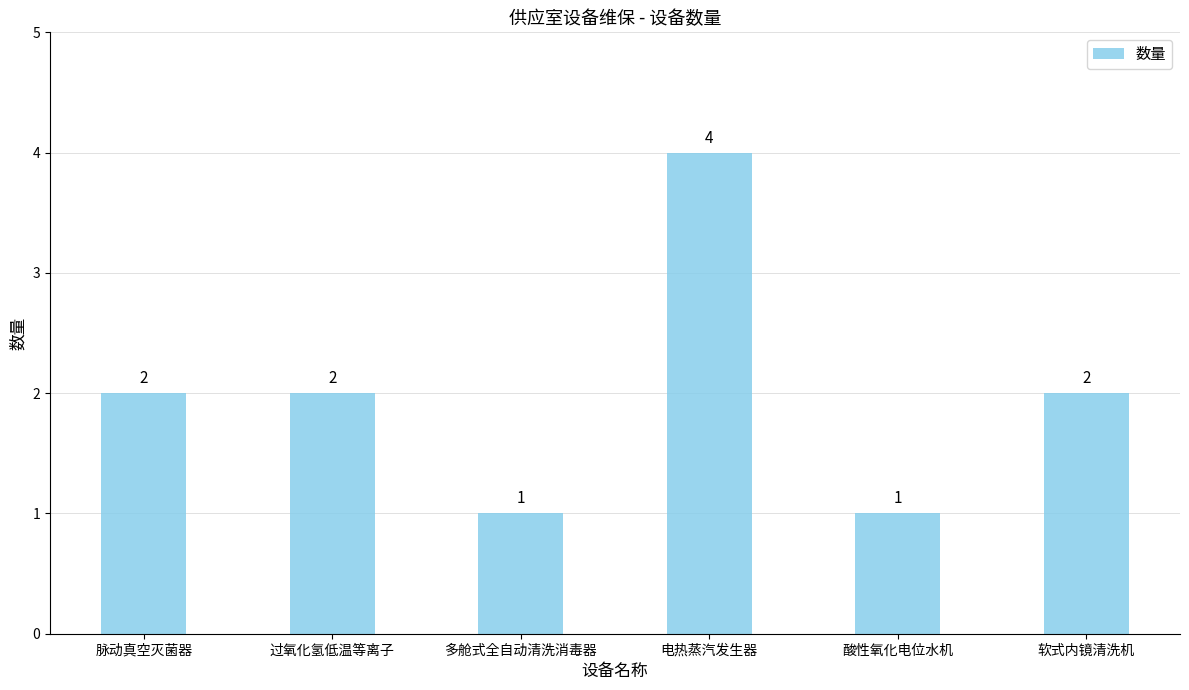

True or false: the data shows 6 at 电热蒸汽发生器.

False